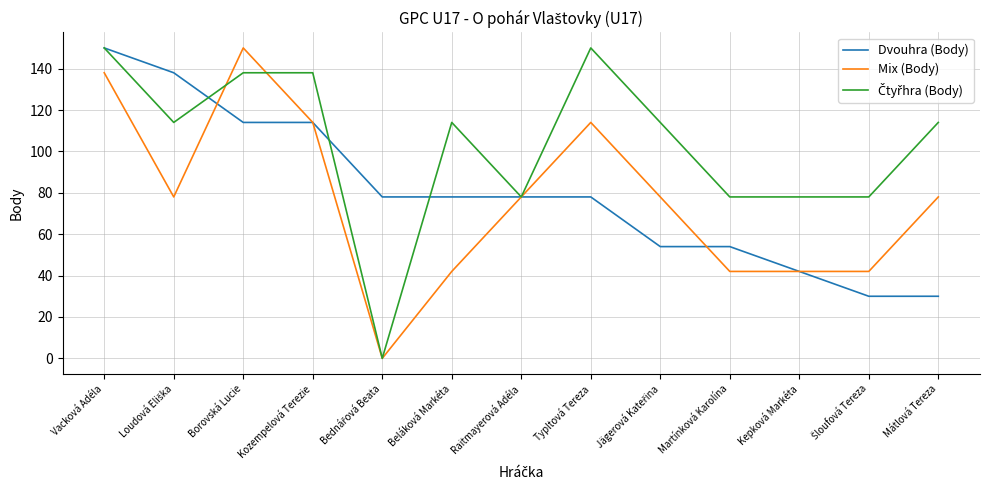

At which category is the sum across all series the highest?

Vacková Adéla